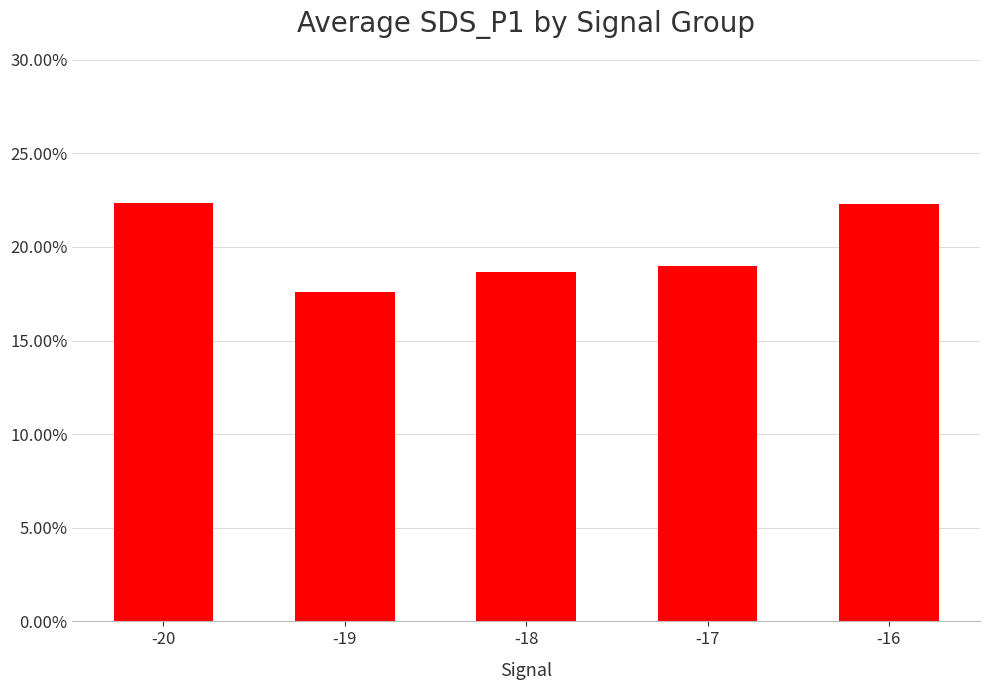

Are the bars horizontal?

No